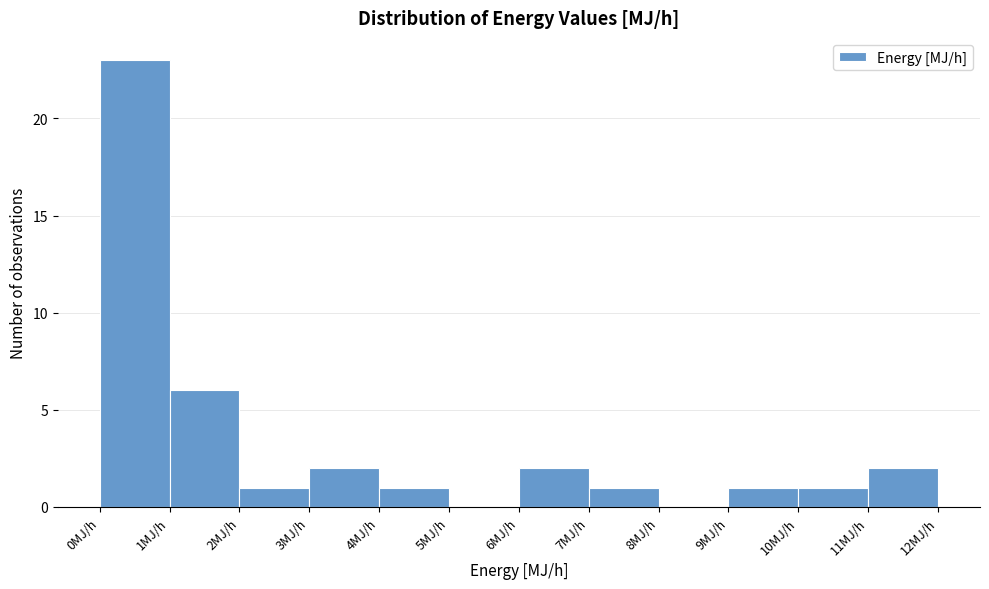

What is the height of the bar covering 10 to 11 on the x-axis? The values are not printed on the chart, so give them approximately, as read against the axis.

1